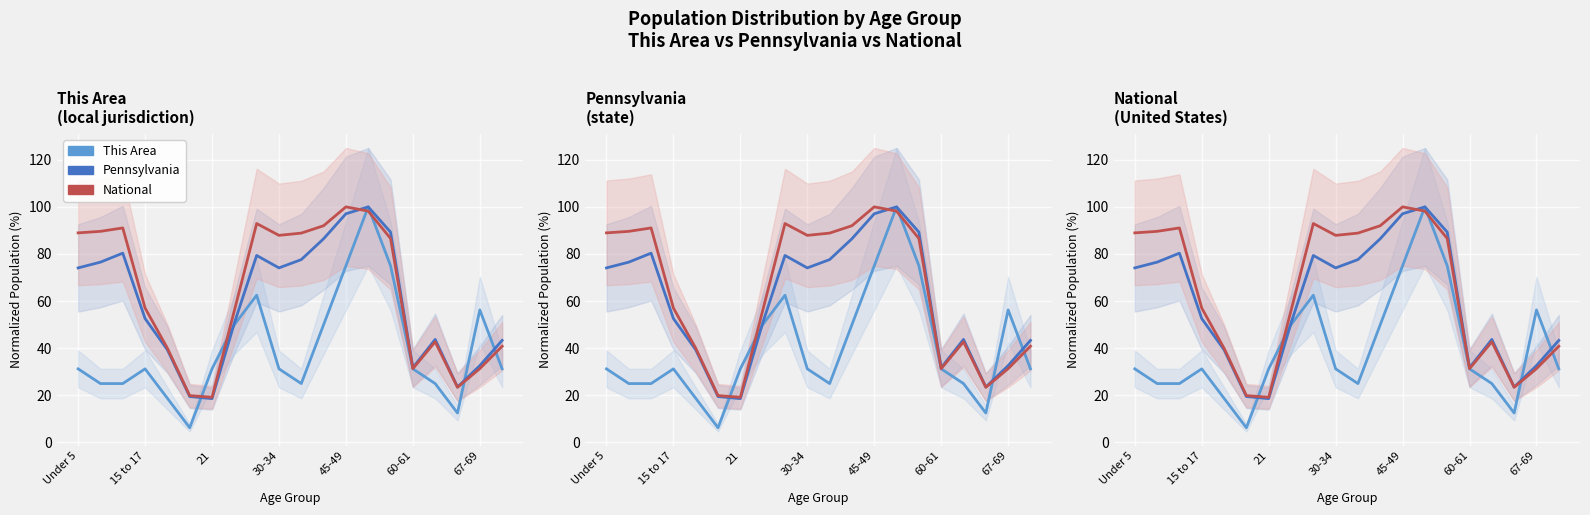

List the series in order of their overall mean, lowest first.

This Area, Pennsylvania, National